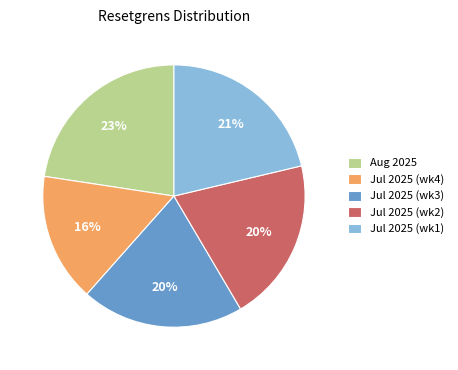

To the nearest percent, what portion does Jul 2025 (wk4) represent?

16%